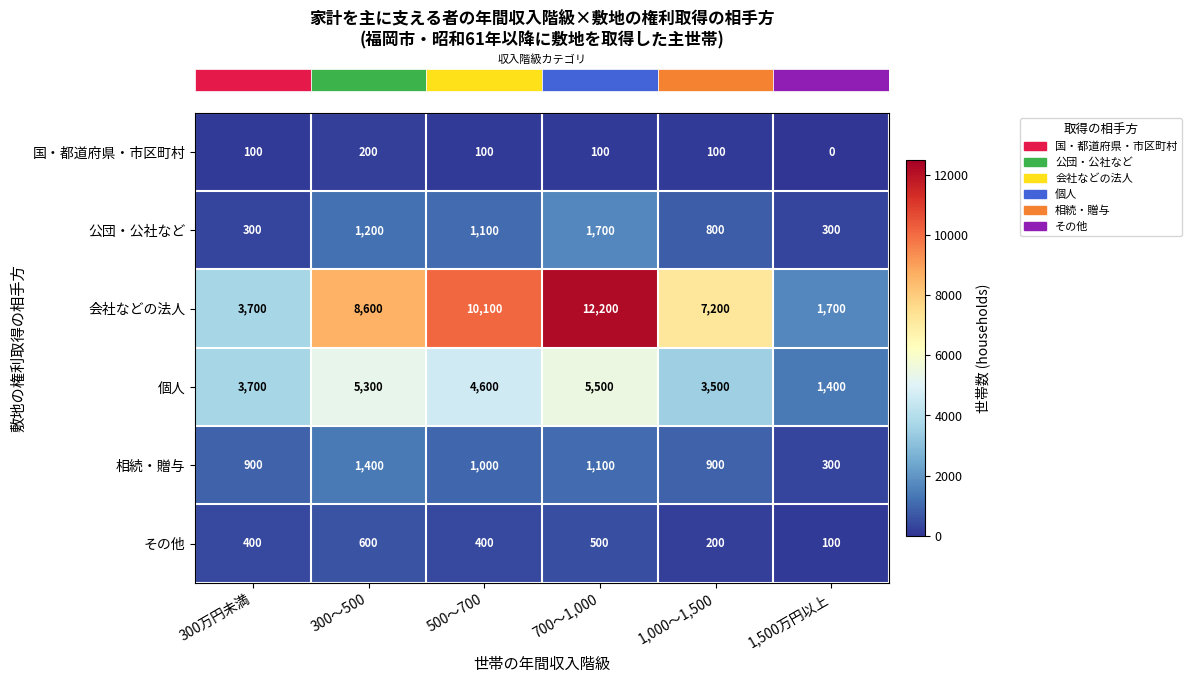

True or false: 相続・贈与 has a value of 321 at 1,000〜1,500.

False